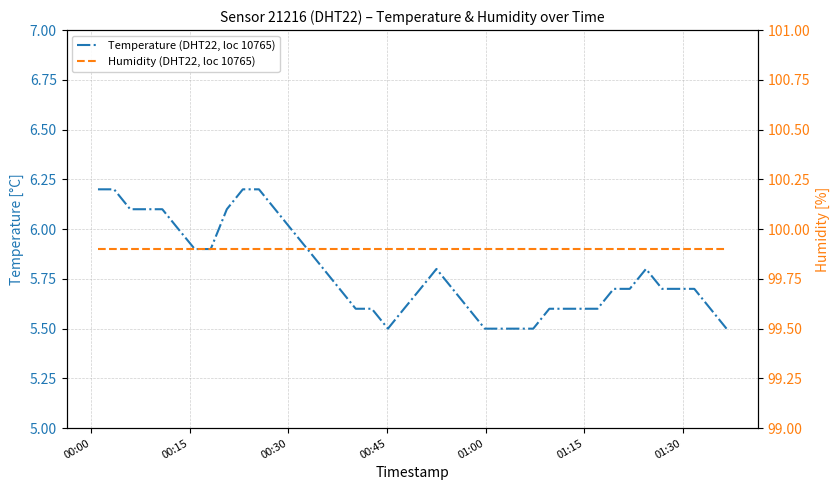

At which category is the sum across all series the highest?

00:00